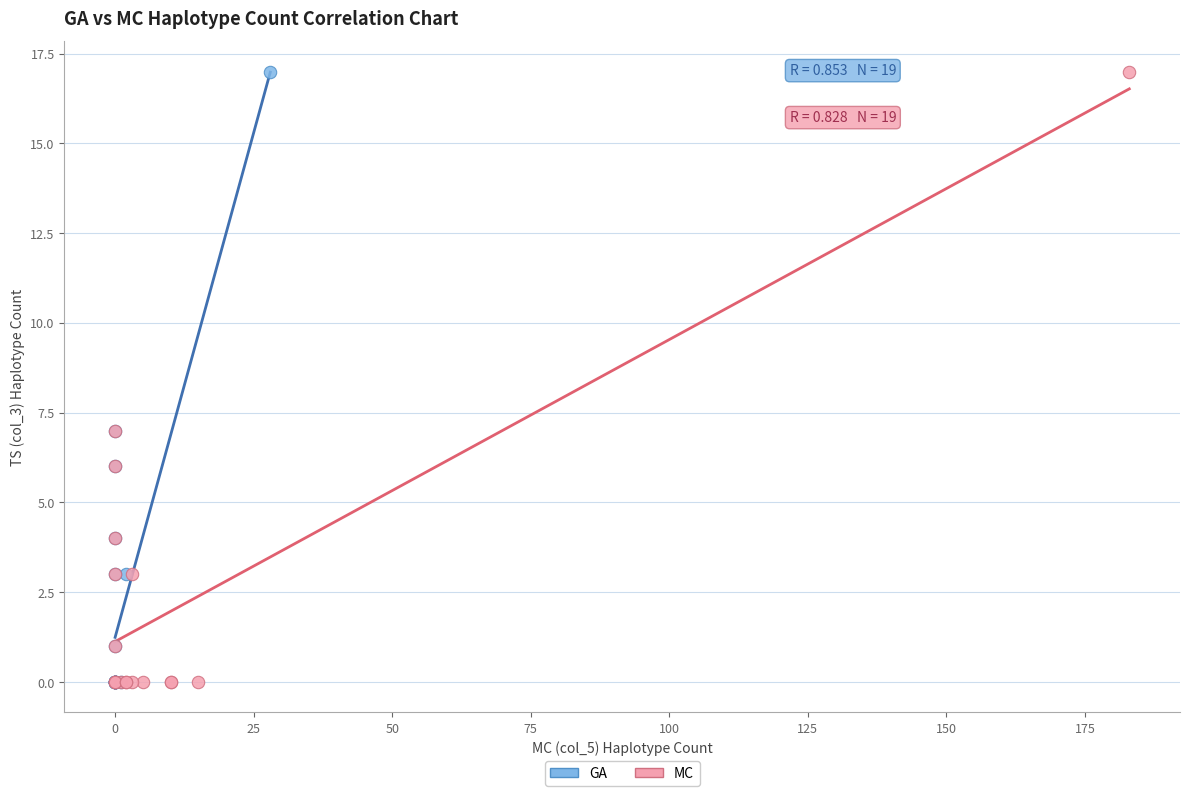

What are all the series names shown in the legend?

GA, MC